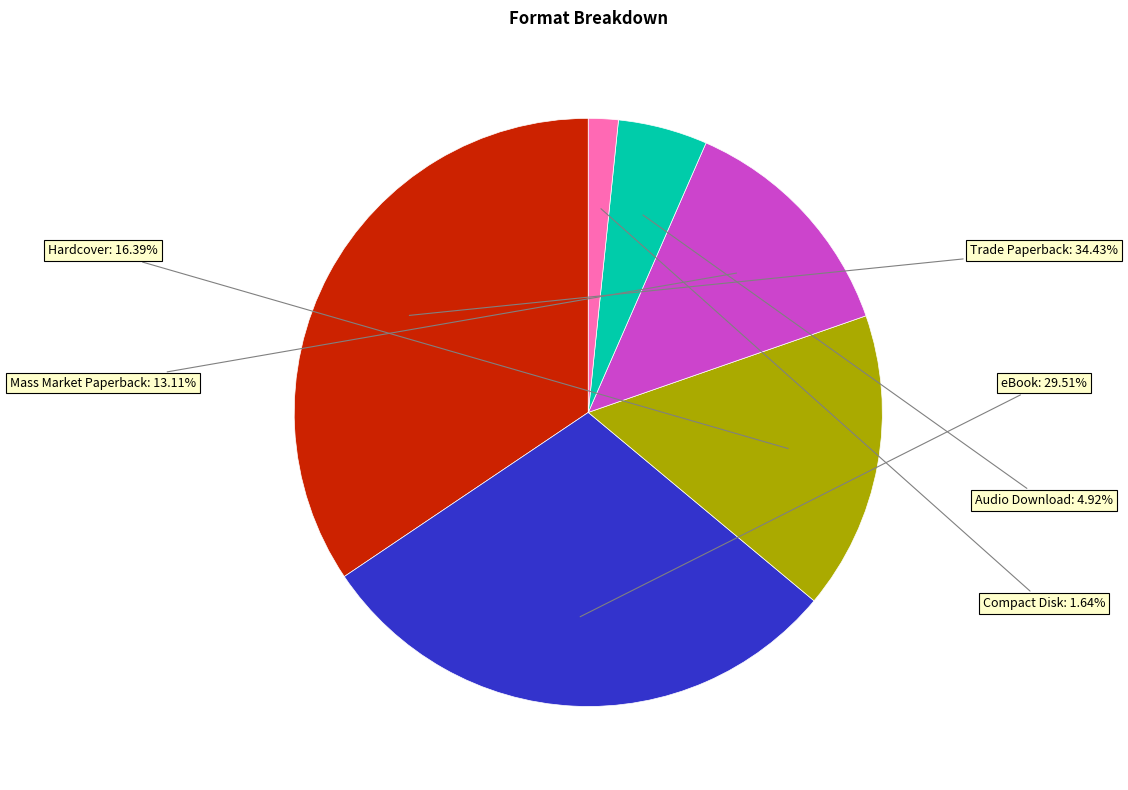

How many segments does this pie chart have?

6